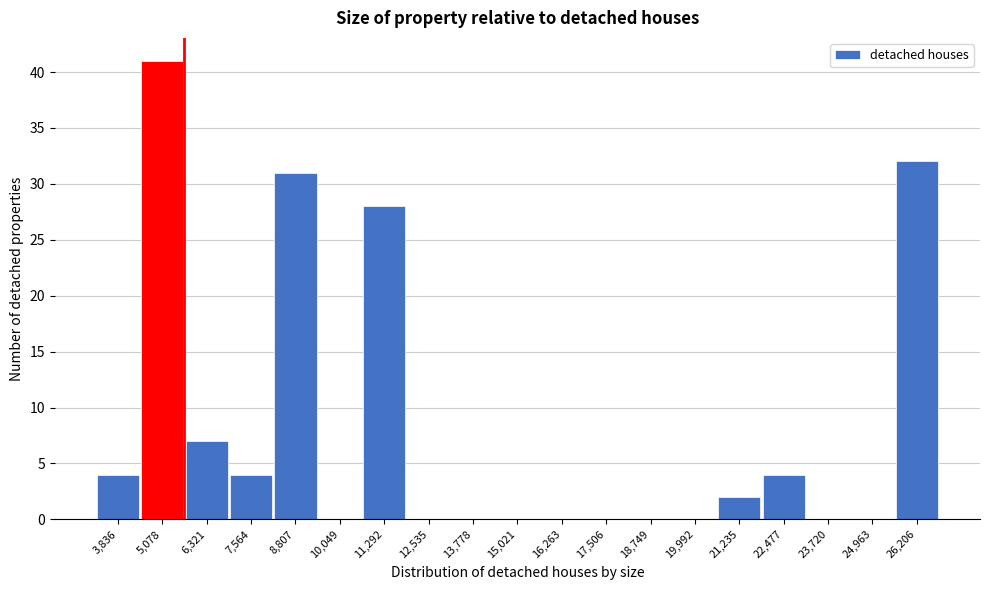

Reading left to right, extract all data points from this chart.

3,836=4	5,078=41	6,321=7	7,564=4	8,807=31	10,049=0	11,292=28	12,535=0	13,778=0	15,021=0	16,263=0	17,506=0	18,749=0	19,992=0	21,235=2	22,477=4	23,720=0	24,963=0	26,206=32